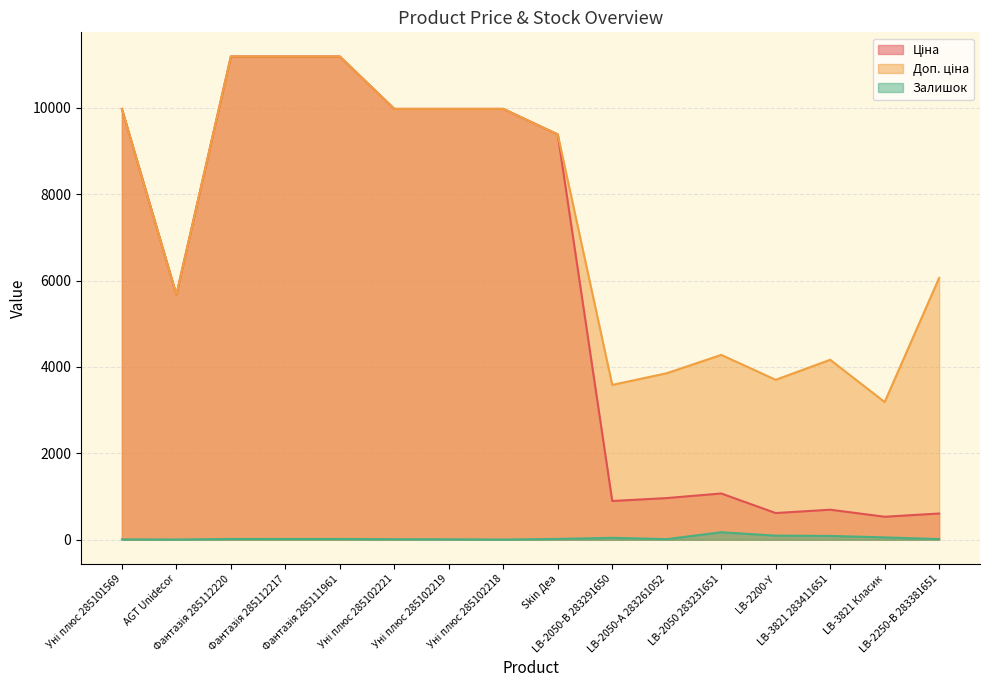

What is the value of the Доп. ціна point at the 5th from the left?

11188.2